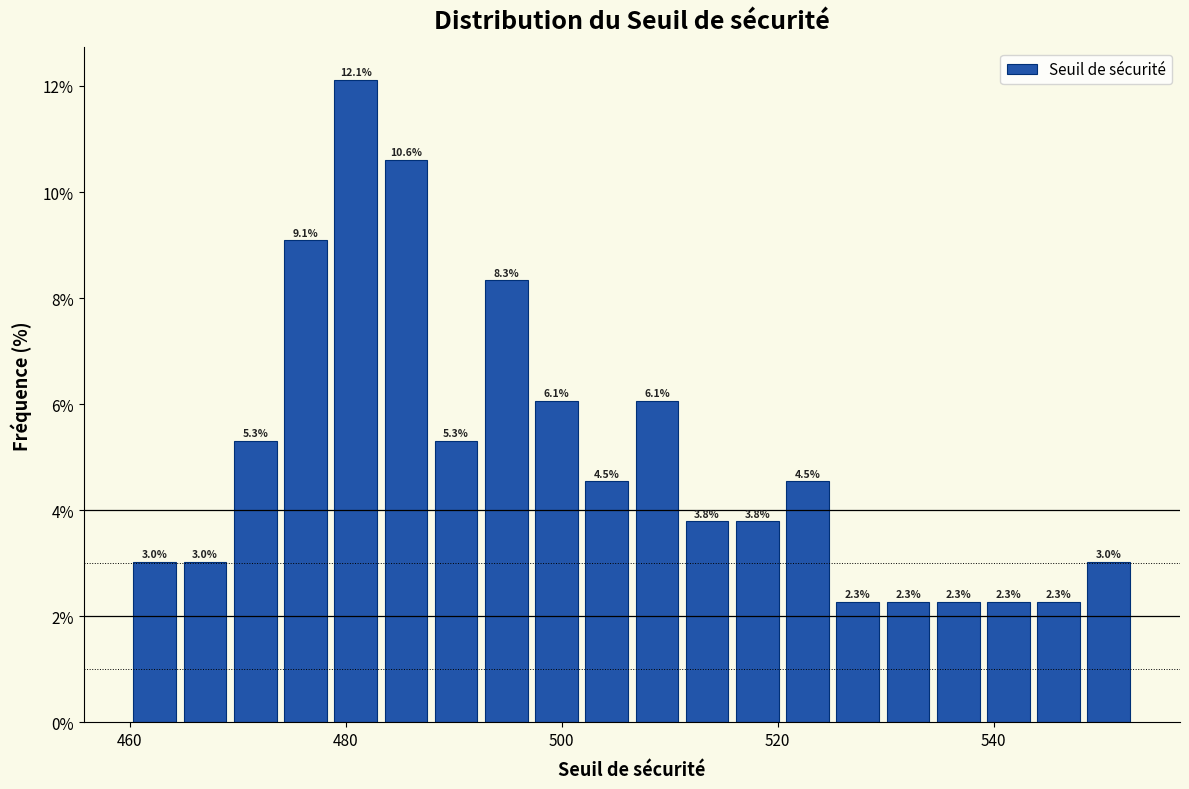

Read against the x-axis, roughly where is the centre of the tallest bar?

480